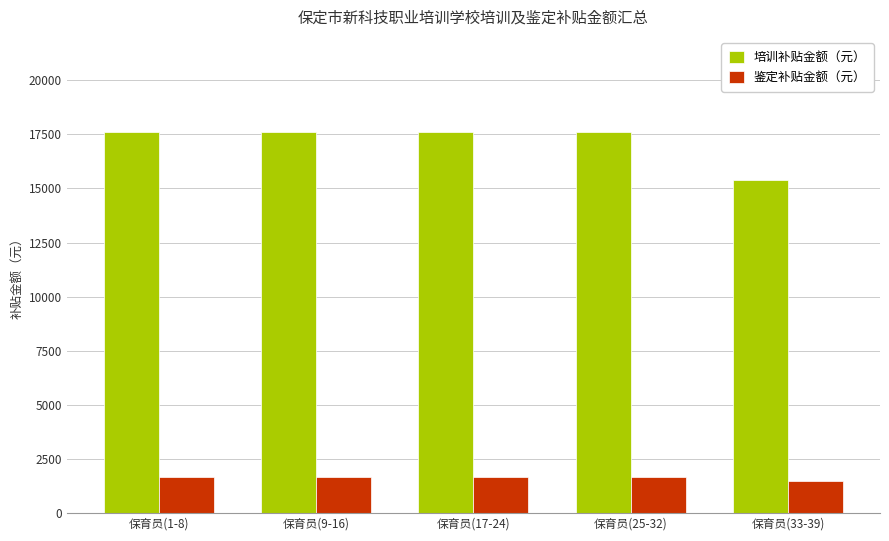

What is the total value across all series at 保育员(17-24)?

19280